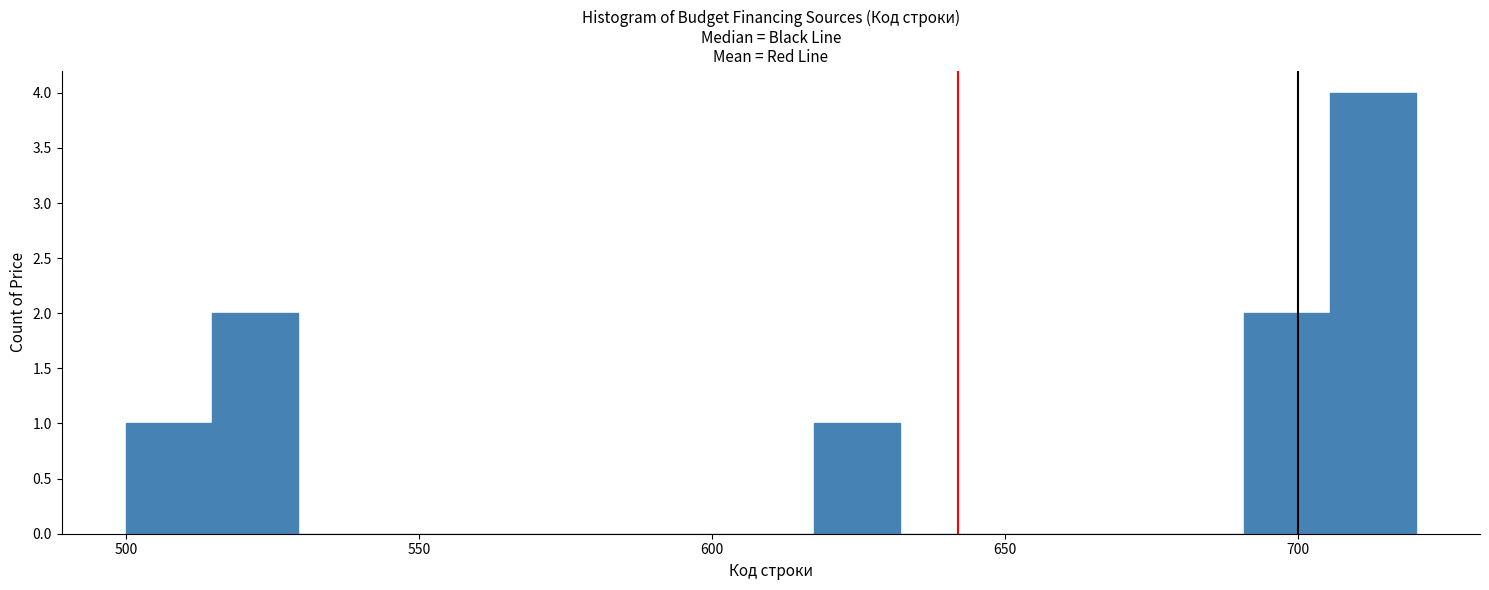

Read against the x-axis, roughly where is the centre of the tallest bar?

715